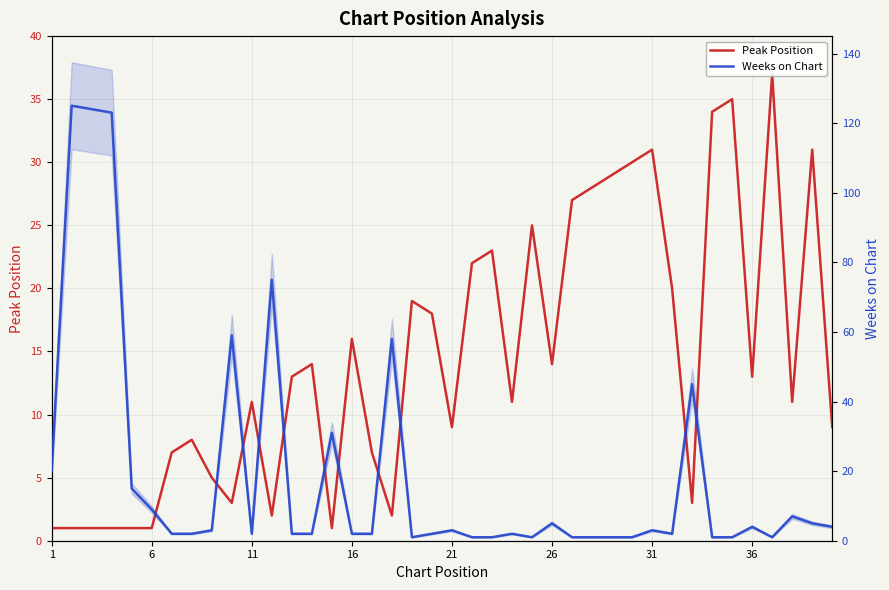

What is the value of the Peak Position point at the 34th from the left?

34